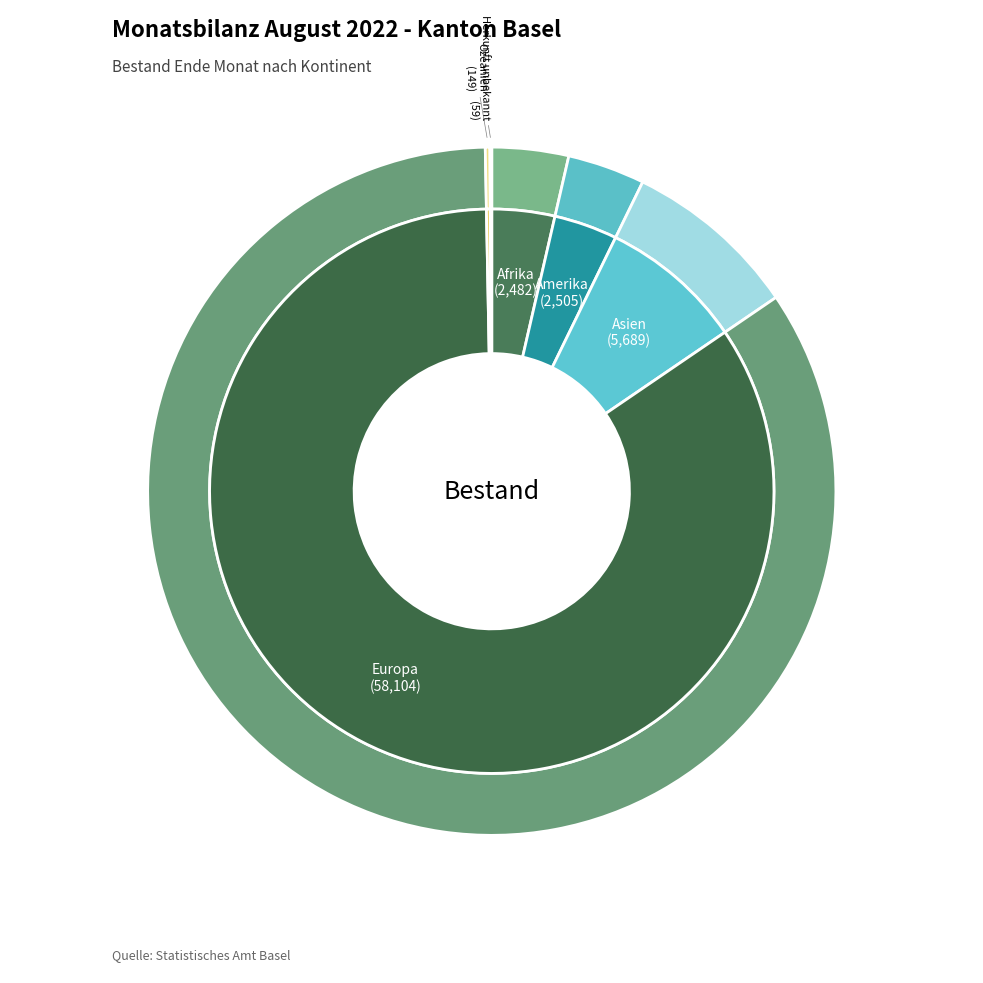

Is it true that Europa is 84% of the pie?

True